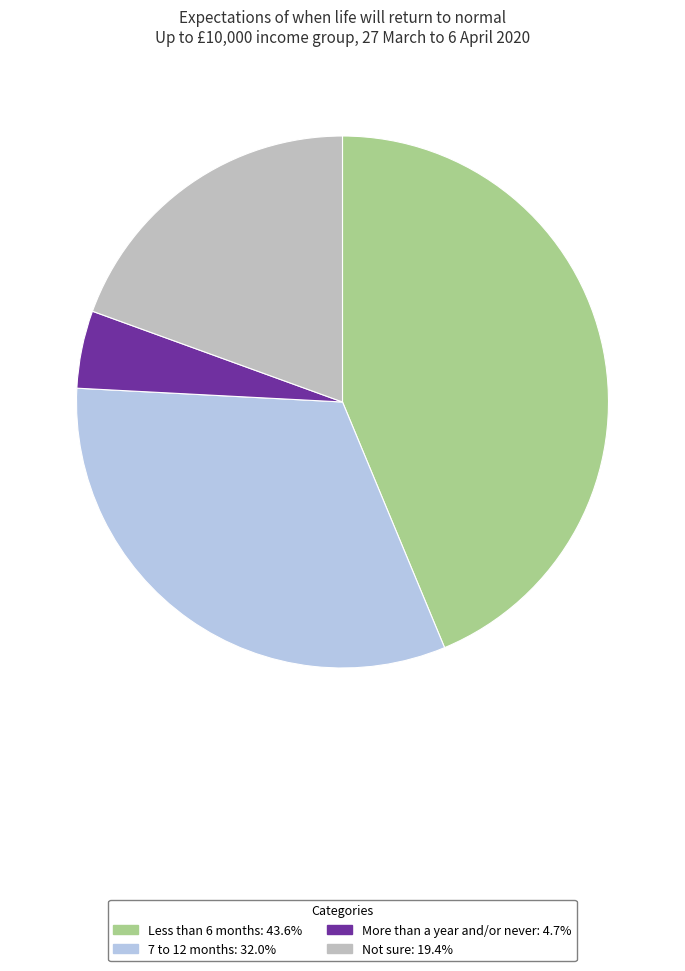

How many slices are in this pie chart?

4